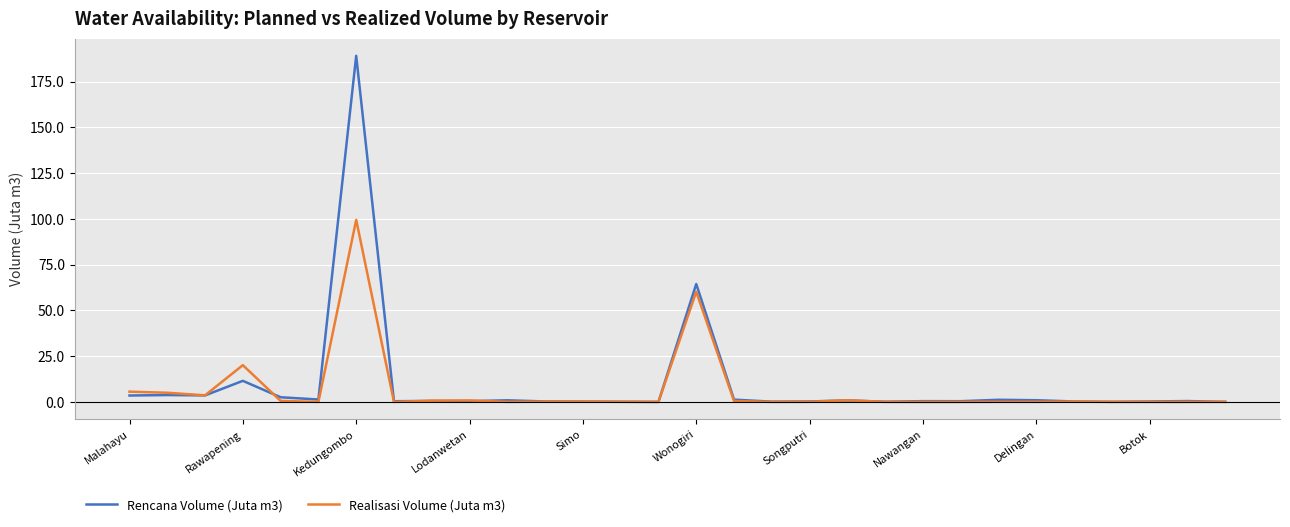

Rank the series by their maximum value, from lowest to highest.

Realisasi Volume (Juta m3), Rencana Volume (Juta m3)